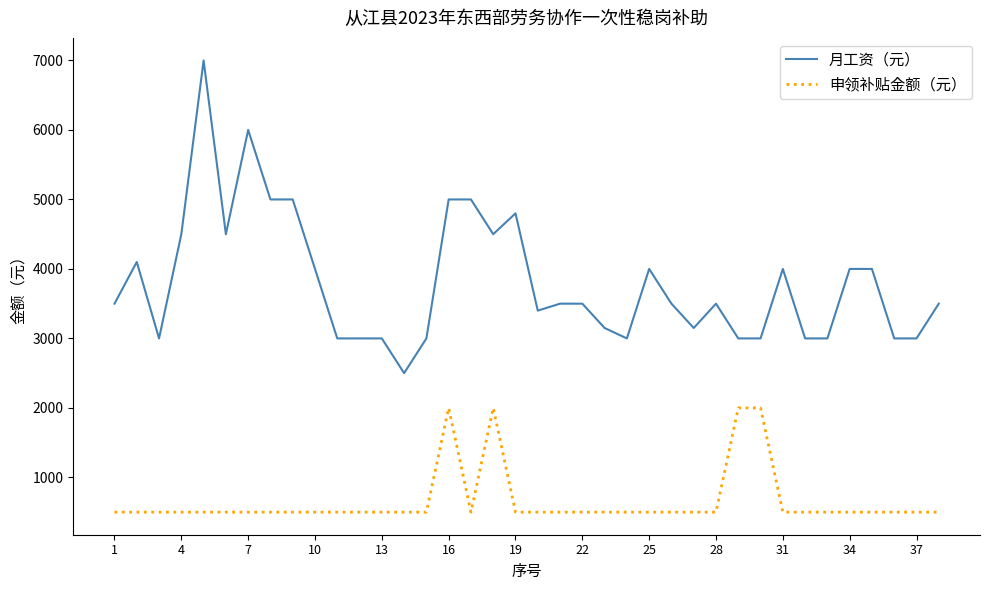

Which series has the largest total across all categories?

月工资（元）